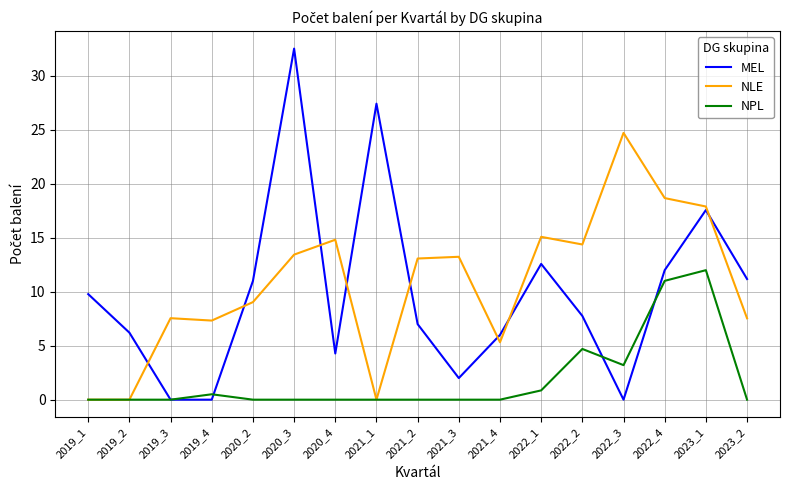

What is the greatest value displayed?

32.5